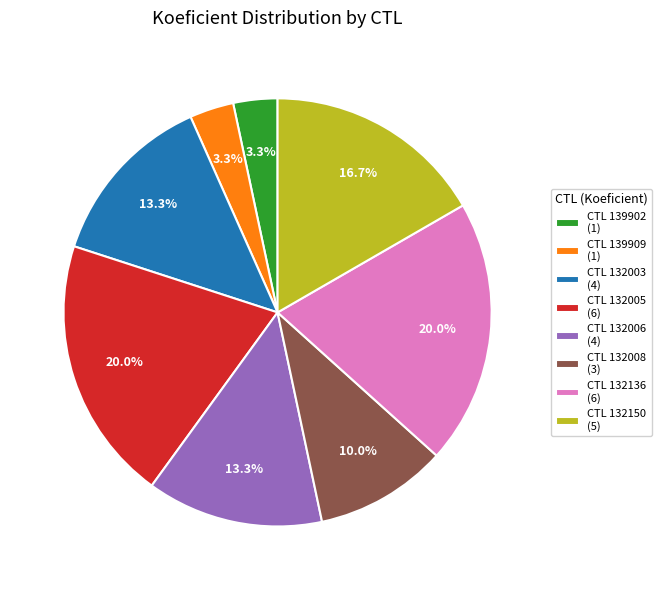

Which has a higher value, CTL 132006 (4) or CTL 132150 (5)?

CTL 132150 (5)